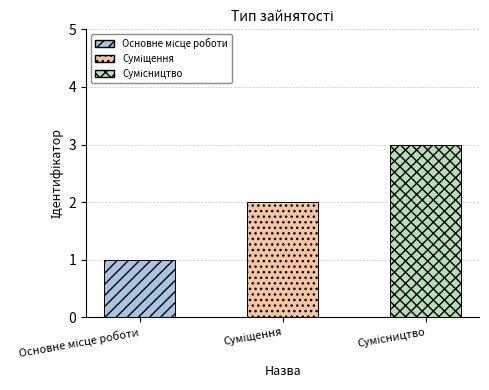

What is the label of the 1st bar from the right?

Сумісництво